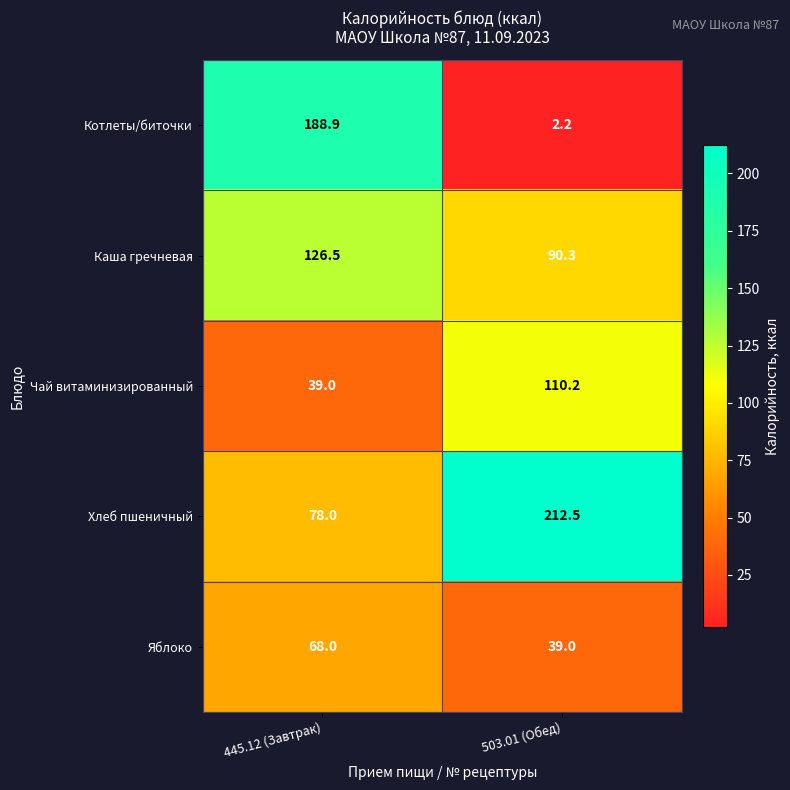

What is the sum of the Хлеб пшеничный values at 445.12 (Завтрак) and 503.01 (Обед)?

290.5